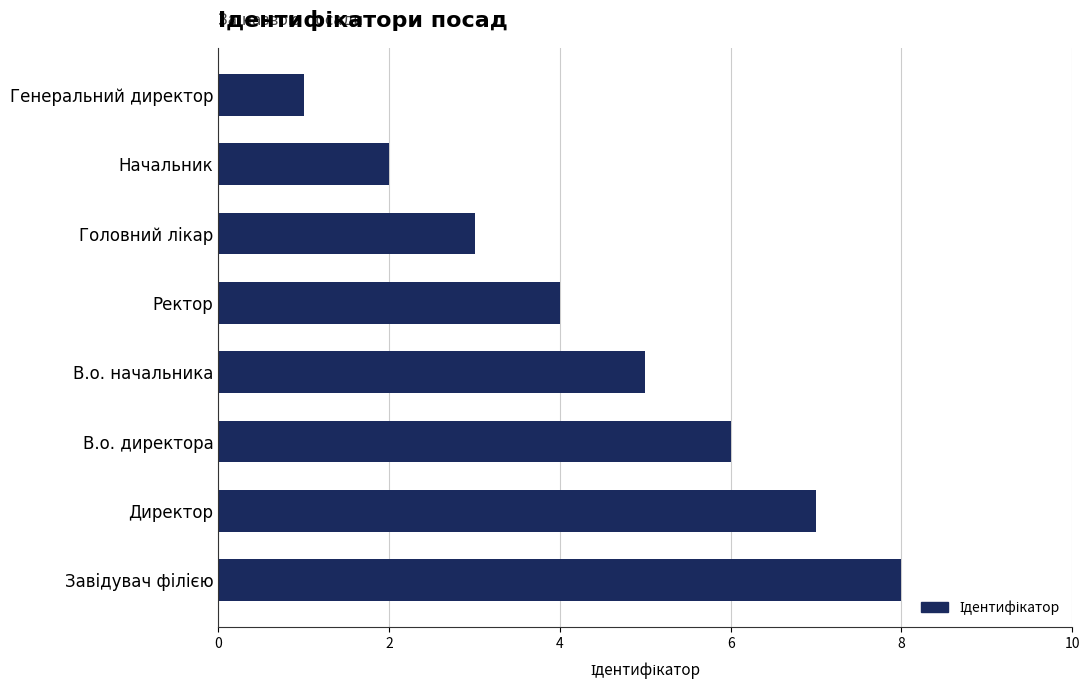

What is the greatest value displayed?

8